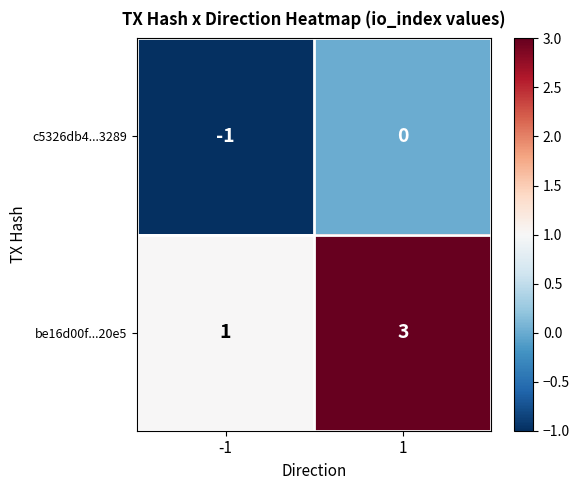

The value of be16d00f...20e5 at 1 is 3. True or false?

True